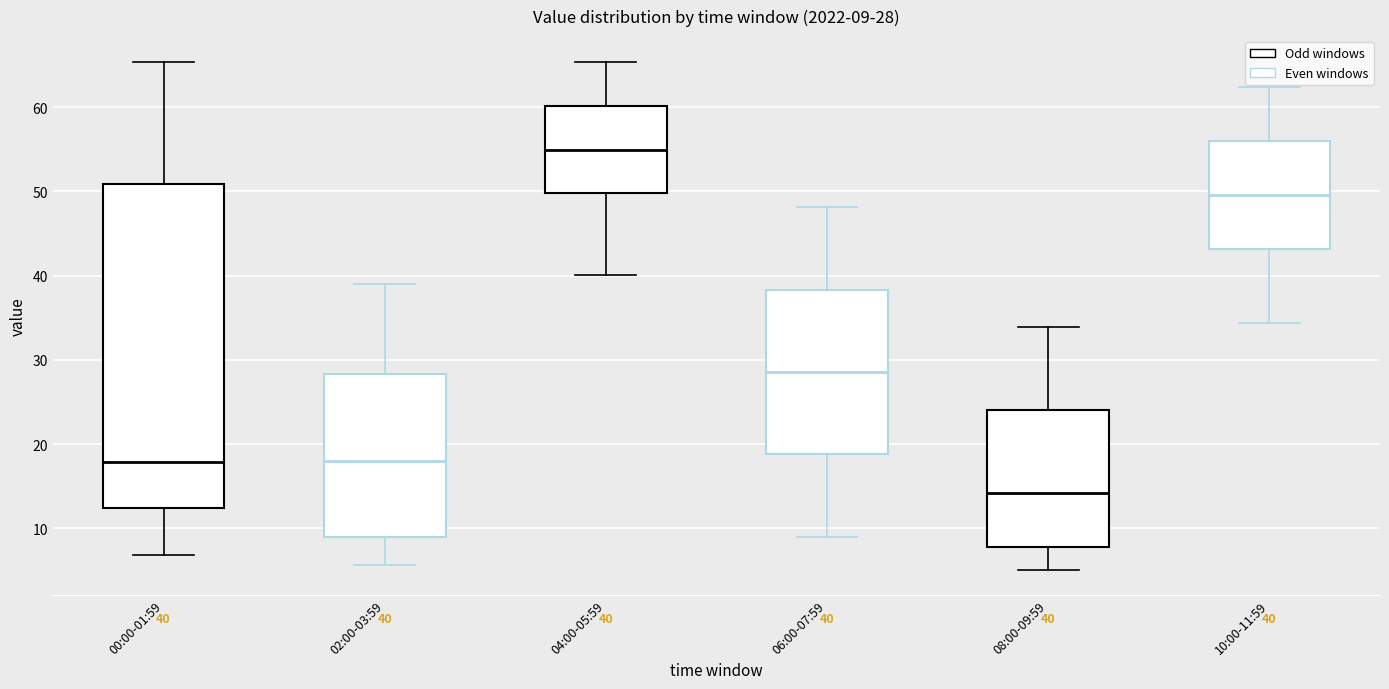

Which box has the lowest median line?

08:00-09:59